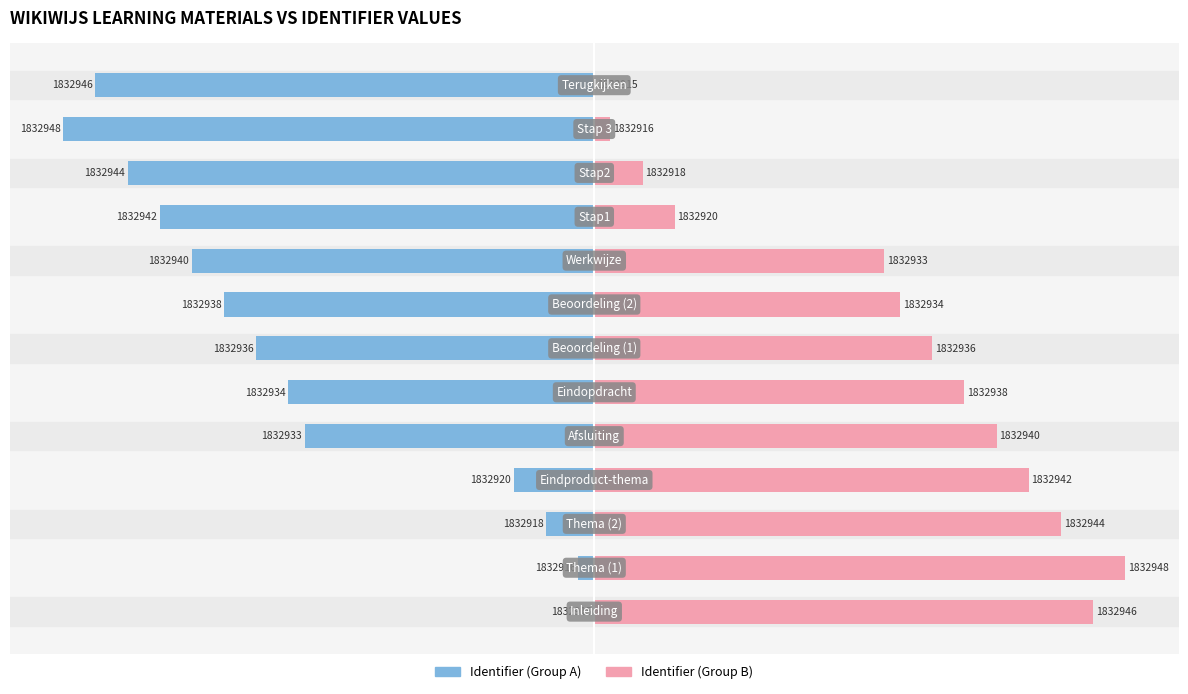

Reading right to left, what are all the values shown in this chart?

Identifier (Group A): 12=-93.9	11=-100.0	10=-87.9	9=-81.8	8=-75.8	7=-69.7	6=-63.6	5=-57.6	4=-54.5	3=-15.2	2=-9.1	1=-3.0	0=0.0
Identifier (Group B): 12=0.0	11=3.0	10=9.1	9=15.2	8=54.5	7=57.6	6=63.6	5=69.7	4=75.8	3=81.8	2=87.9	1=100.0	0=93.9